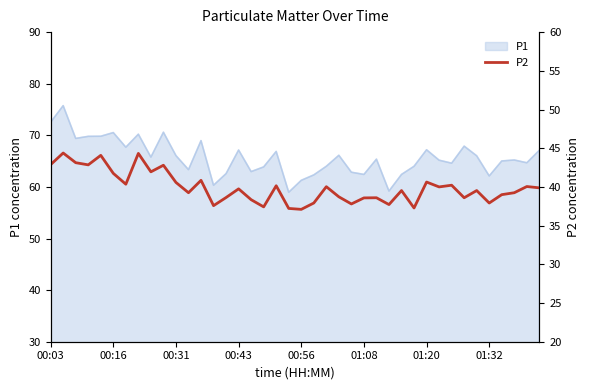

What position from the right is 18?

22